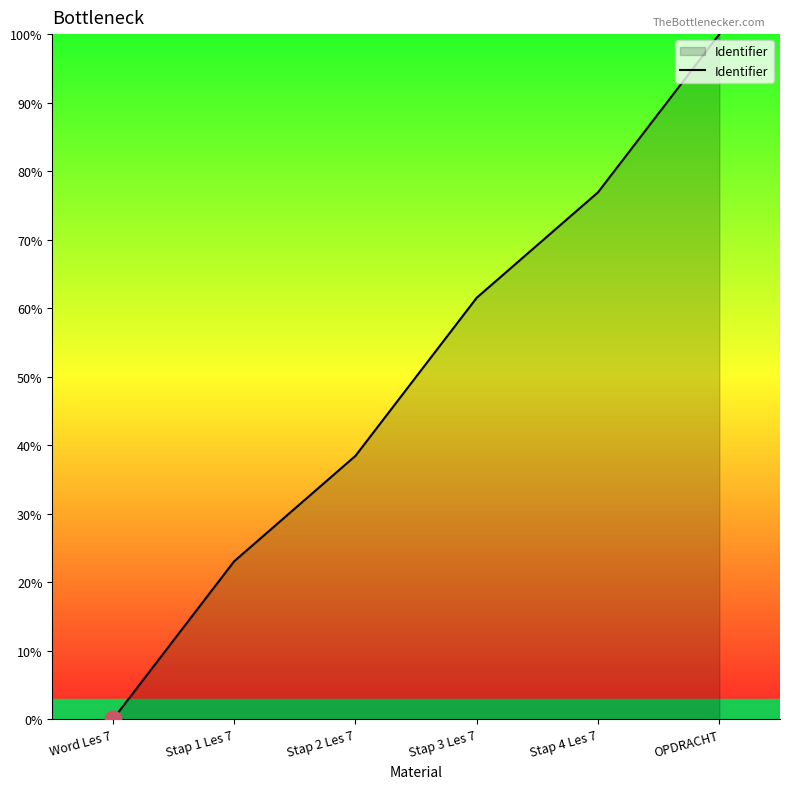

Reading left to right, list all the values displayed in this chart.

0.0	23.1	38.5	61.5	76.9	100.0